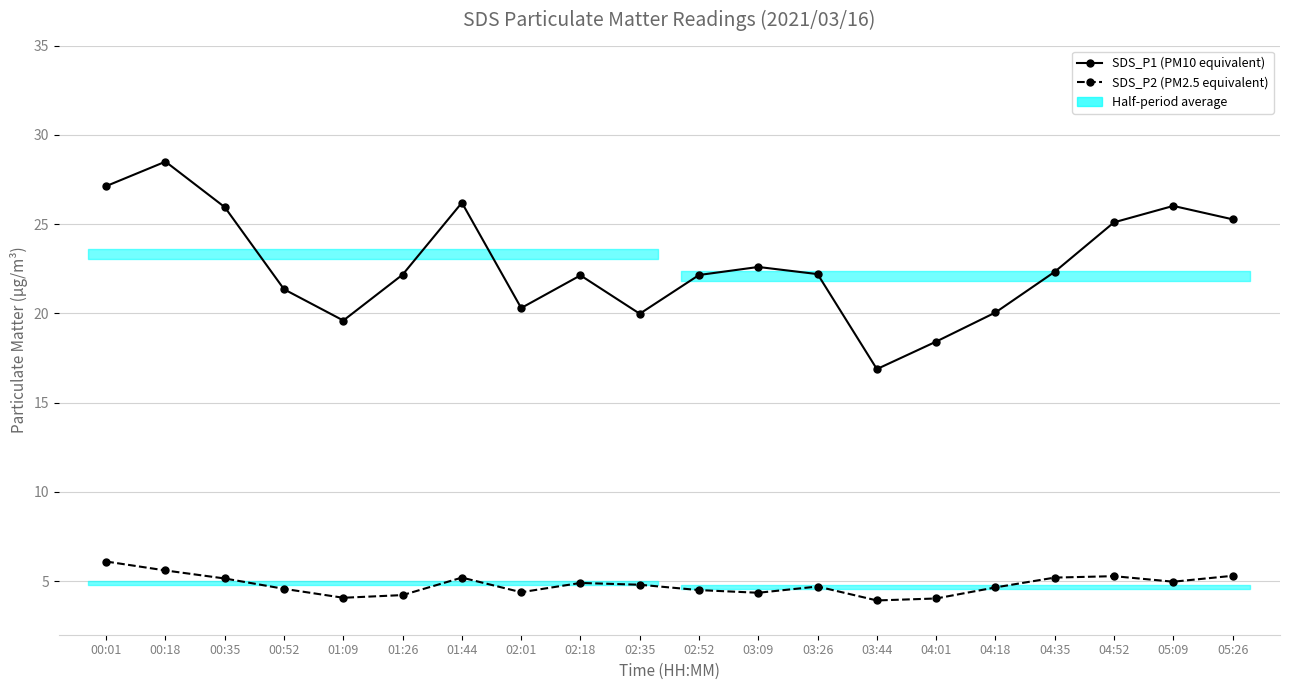

List the series in order of their peak value, lowest first.

SDS_P2 (PM2.5 equivalent), SDS_P1 (PM10 equivalent)